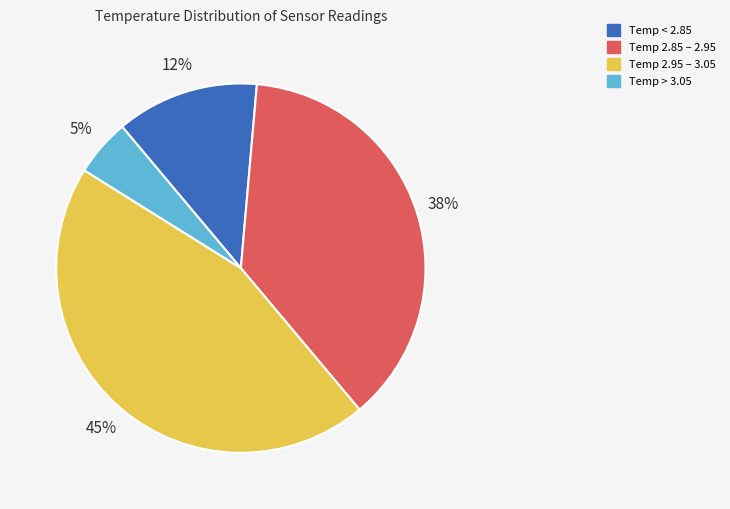

Is there a majority slice in this chart?

No